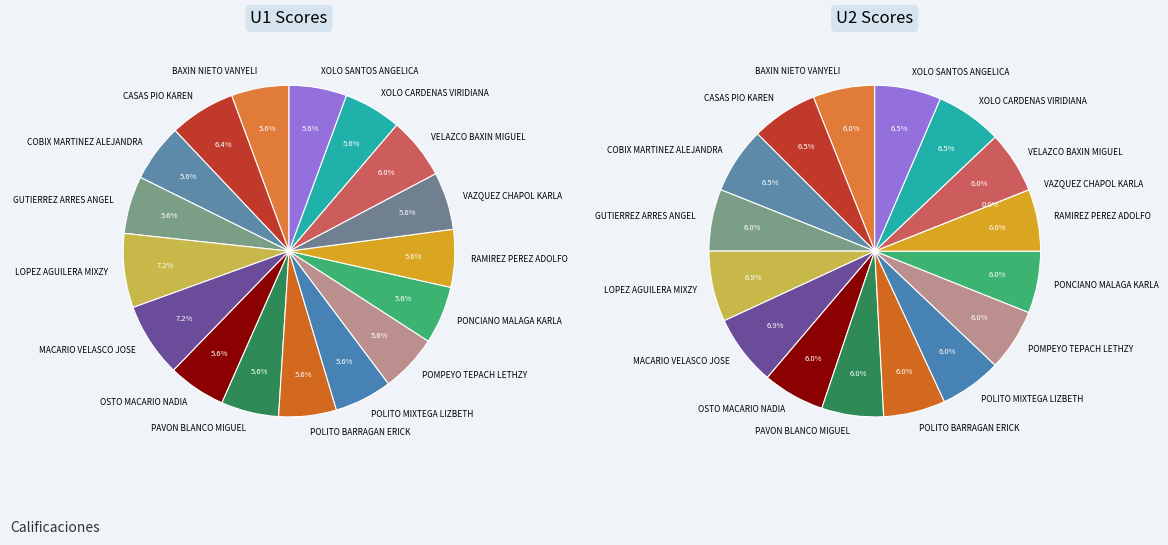

Which slice is the smallest?

VAZQUEZ CHAPOL KARLA